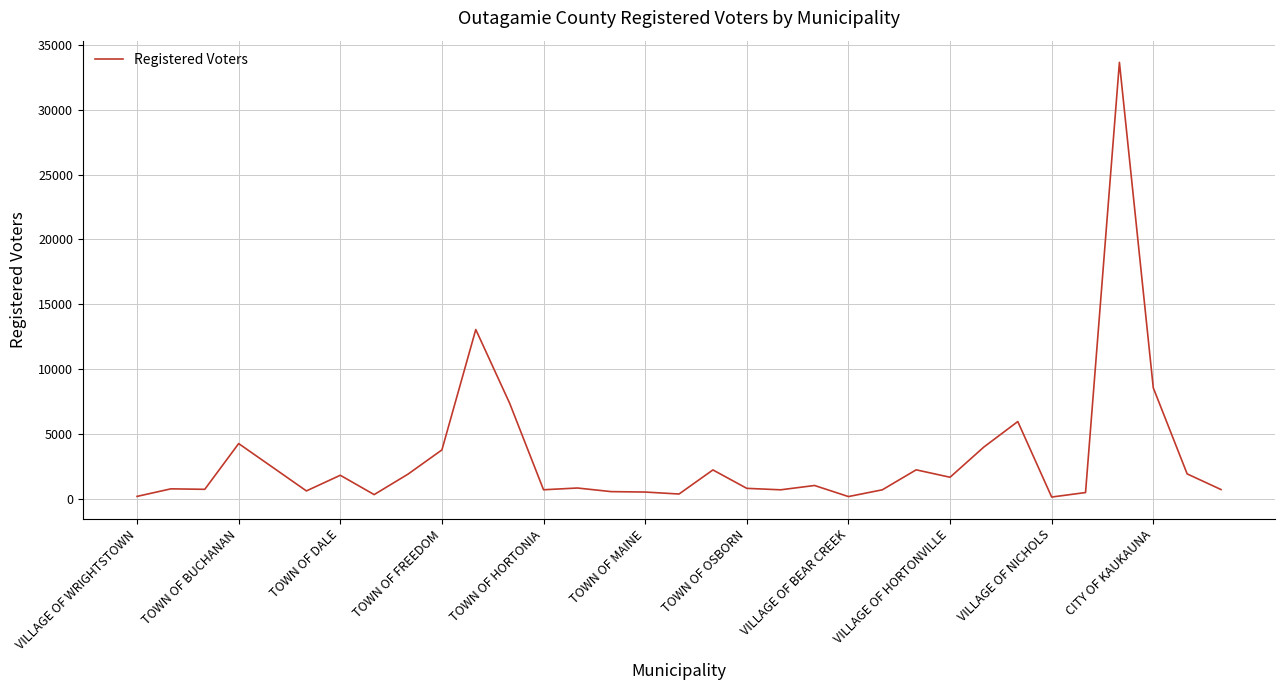

What is the greatest value displayed?

33662